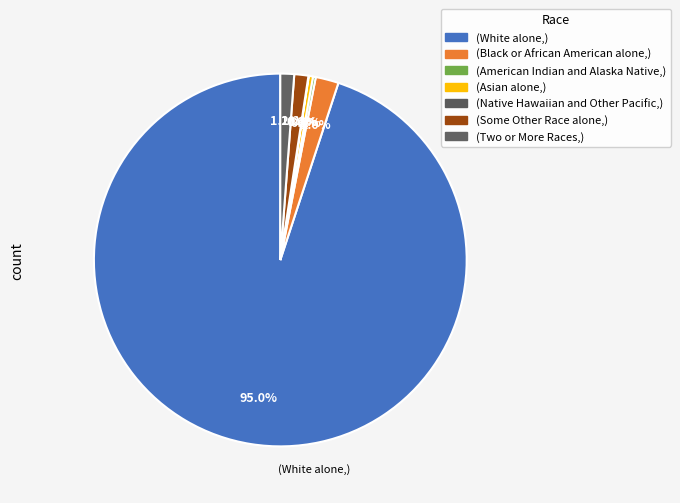

To the nearest percent, what is the difference between the largest and smallest slice percentages?

95%